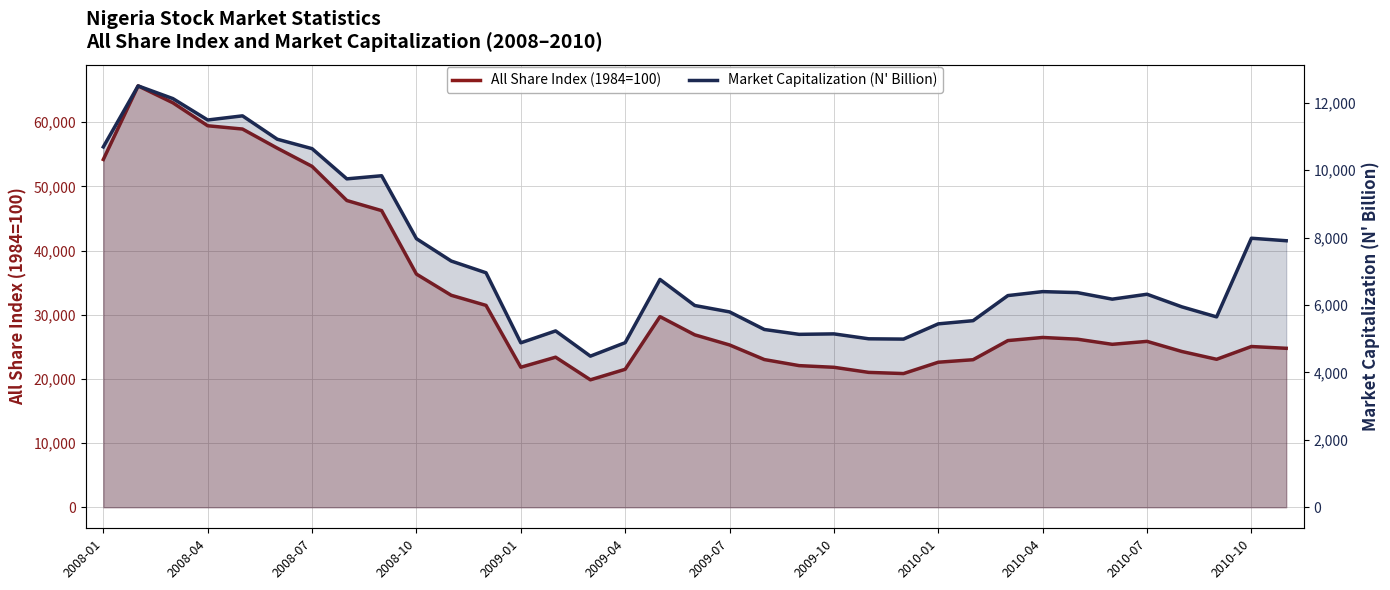

Where does the All Share Index (1984=100) series first go above 25844?

2008-01